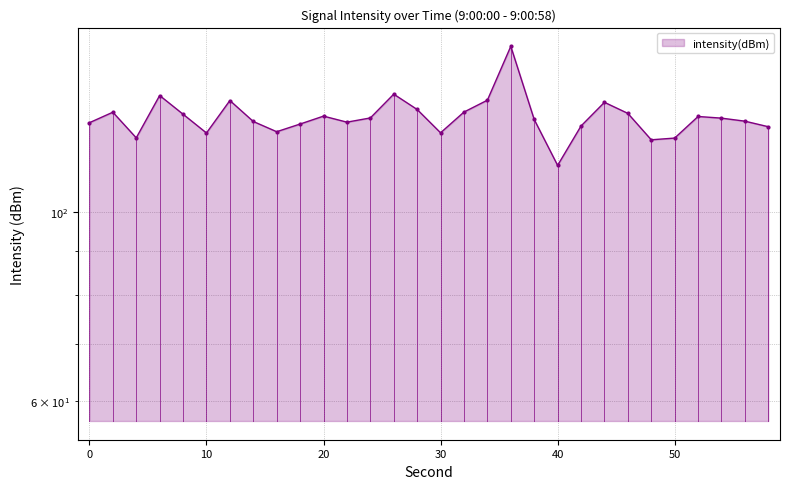

What is the sum of all values?

3884.4